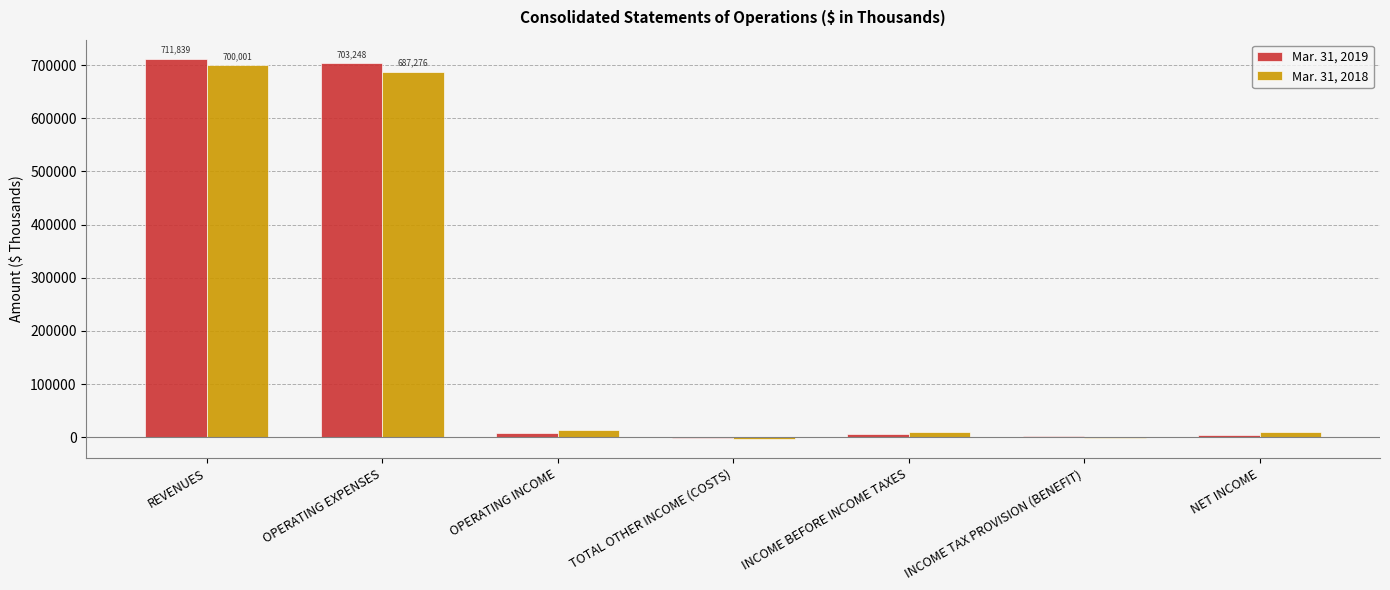

Count the number of data series in this chart.

2